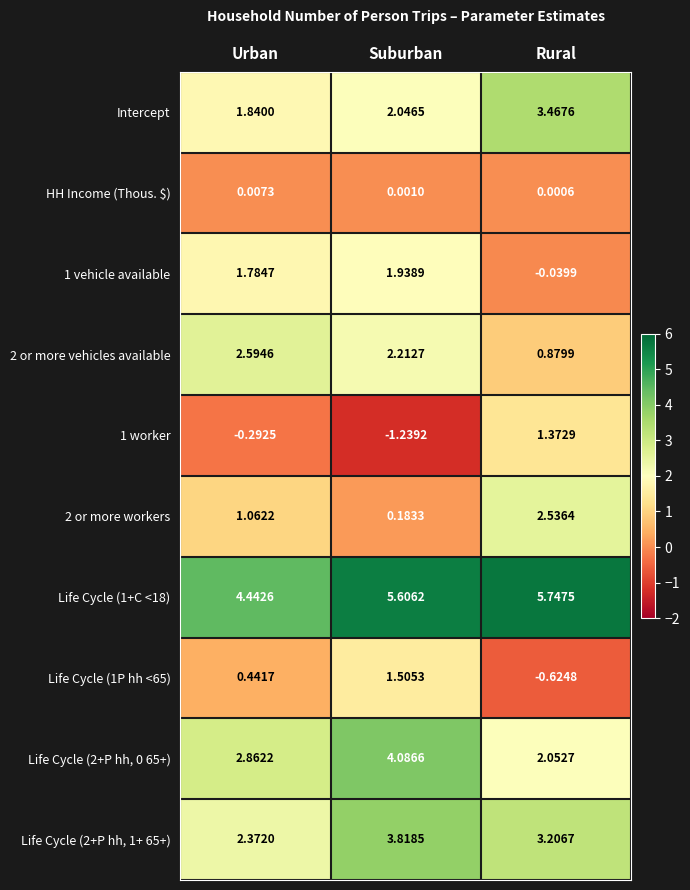

Where is Life Cycle (1+C <18) nearest to the value 5?

Urban